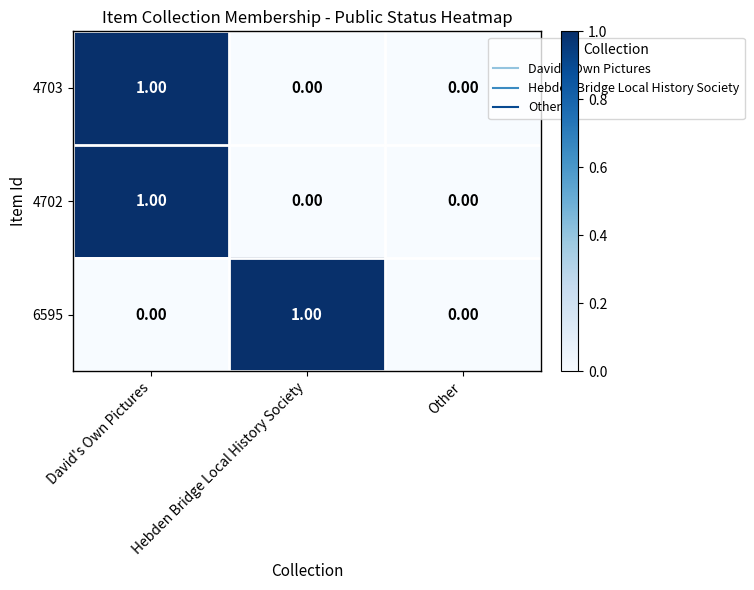

Count the number of categories in the chart.

3